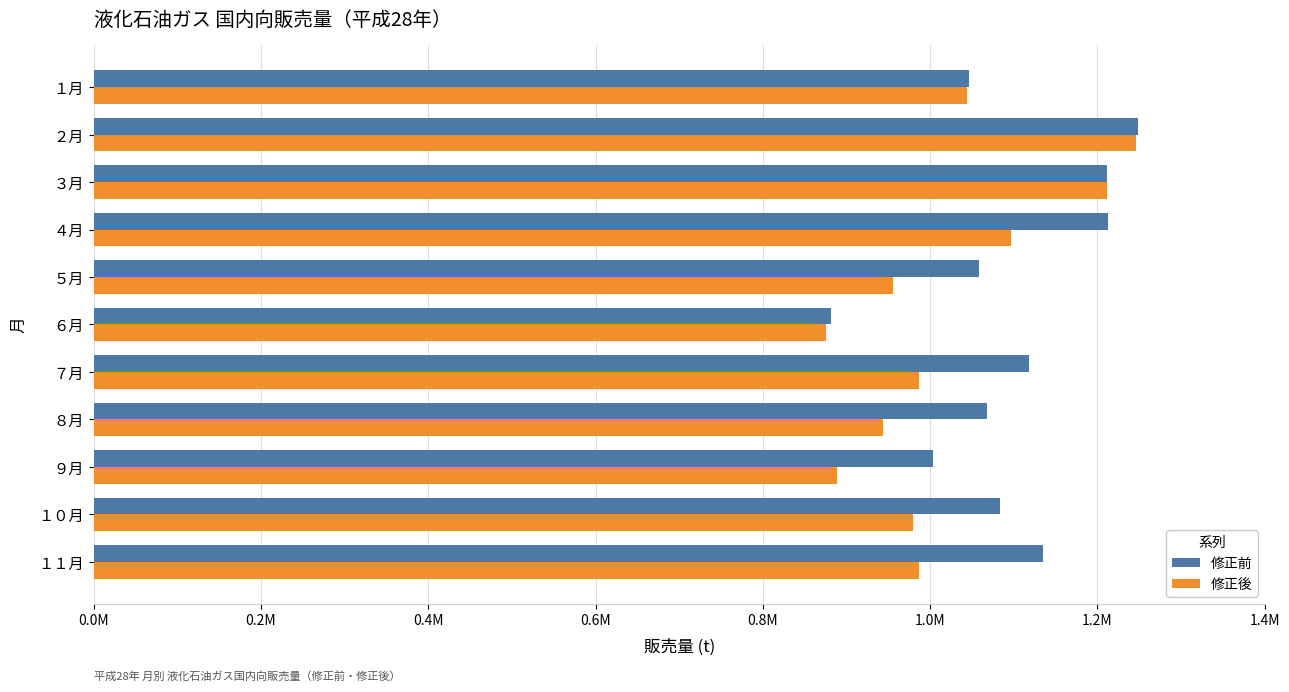

Reading right to left, what are all the values shown in this chart?

修正前: 1135039	1083420	1002900	1068126	1118623	881775	1058097	1212534	1211979	1248246	1046579
修正後: 987065	979953	888554	943444	986758	875410	955173	1096903	1211982	1245857	1044110